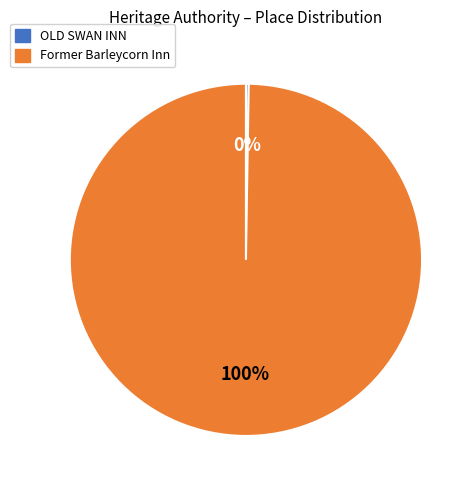

To the nearest percent, what percentage of the pie is Former Barleycorn Inn?

100%